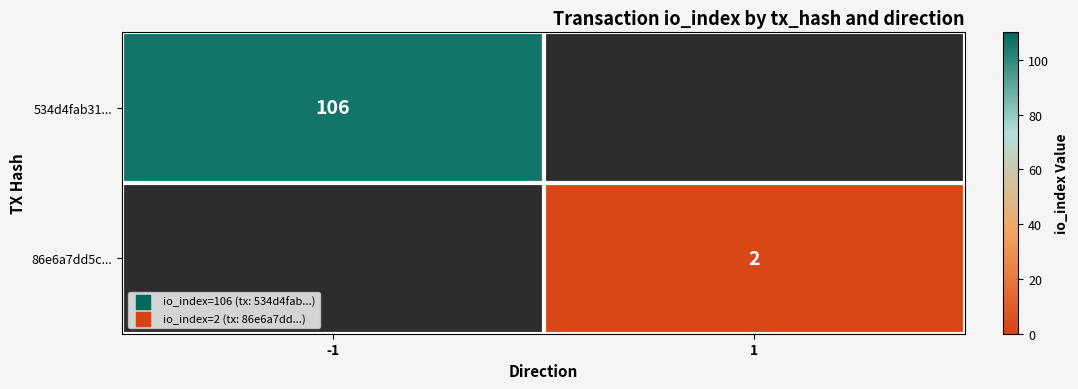

Is it true that 534d4fab31... equals 72 at -1?

False